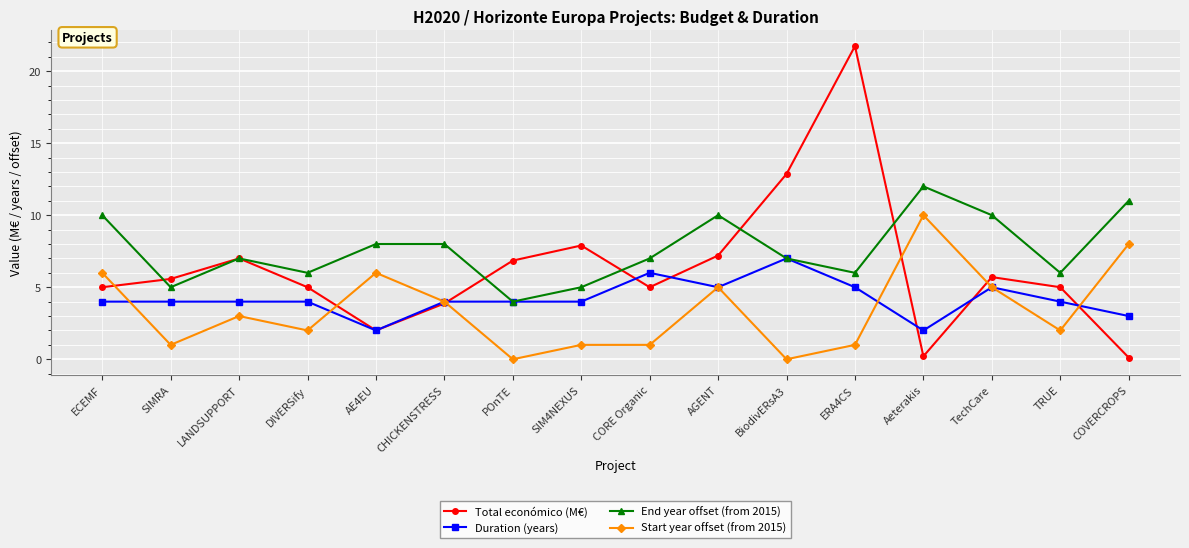

How many data points does each series have?

16